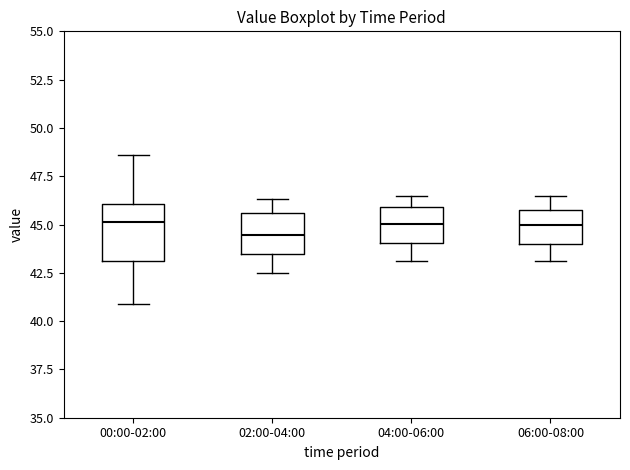

Reading left to right, transcribe this box plot: for each box, give where its median line is, the range the box spans, and where its two whiskers end, as read against the y-axis. The values are not printed on the chart, so give them approximately, as read against the axis.

00:00-02:00: median 45.0, box 43.0 to 46.0, whiskers 41.0 to 48.5
02:00-04:00: median 44.5, box 43.5 to 45.5, whiskers 42.5 to 46.5
04:00-06:00: median 45.0, box 44.0 to 46.0, whiskers 43.0 to 46.5
06:00-08:00: median 45.0, box 44.0 to 46.0, whiskers 43.0 to 46.5